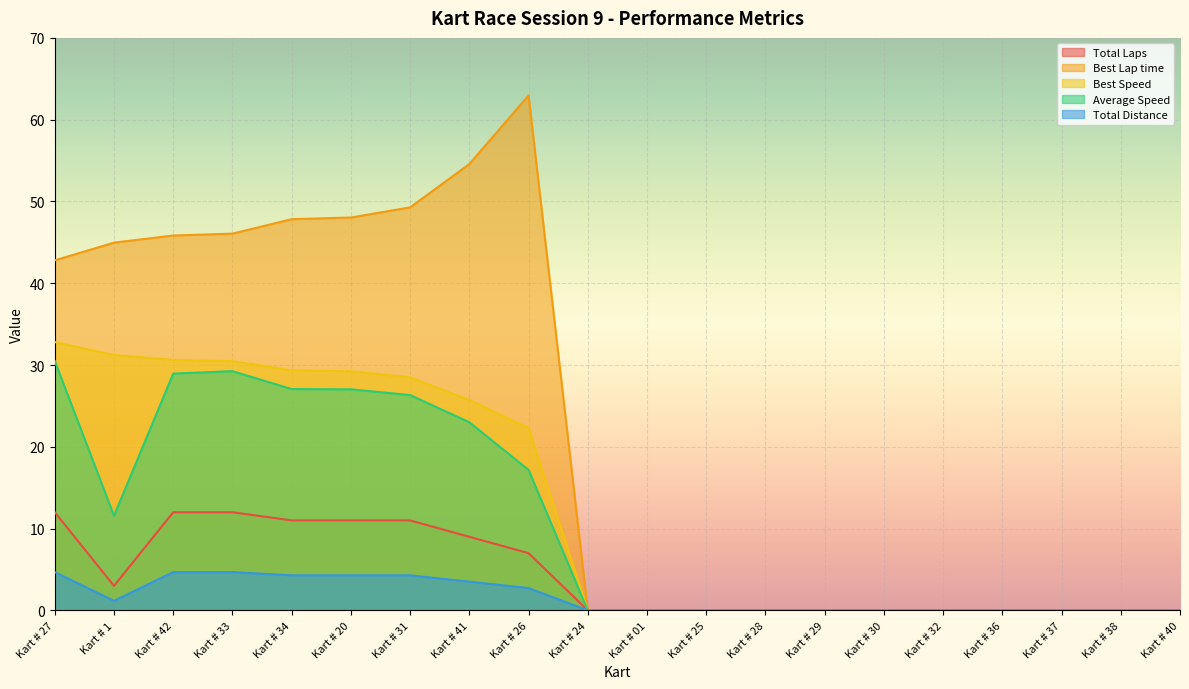

Is the value of Best Speed at Kart # 33 greater than the value of Total Distance at Kart # 32?

Yes